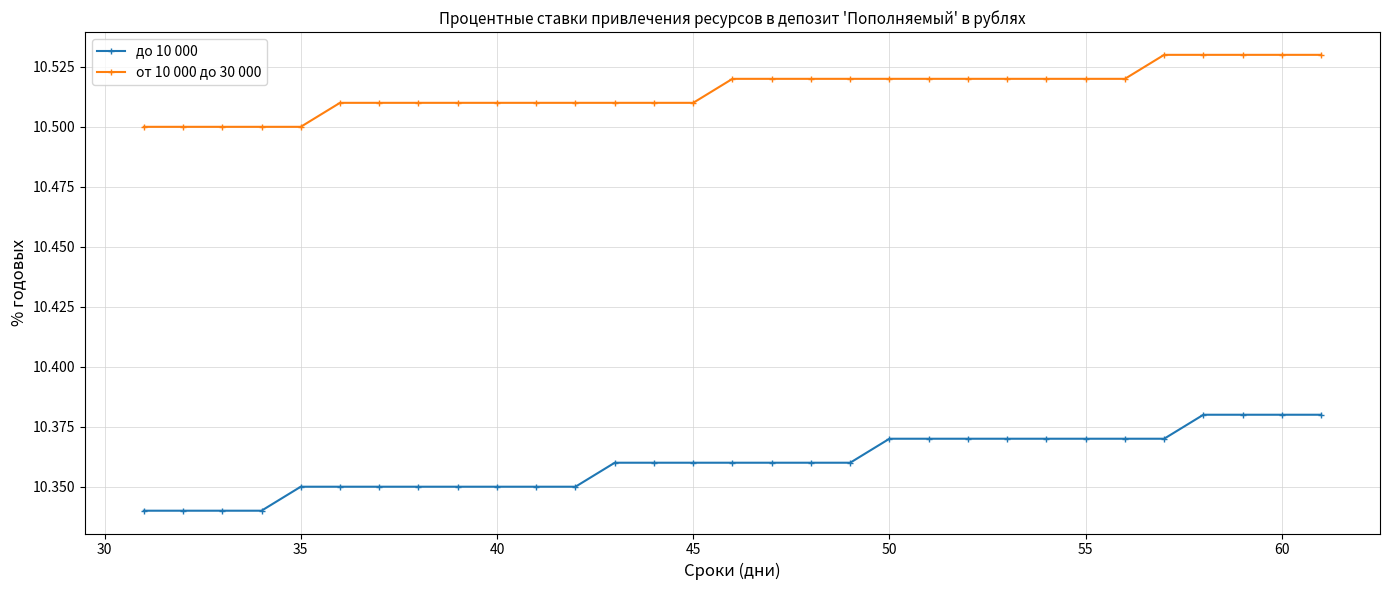

What are all the series names shown in the legend?

до 10 000, от 10 000 до 30 000